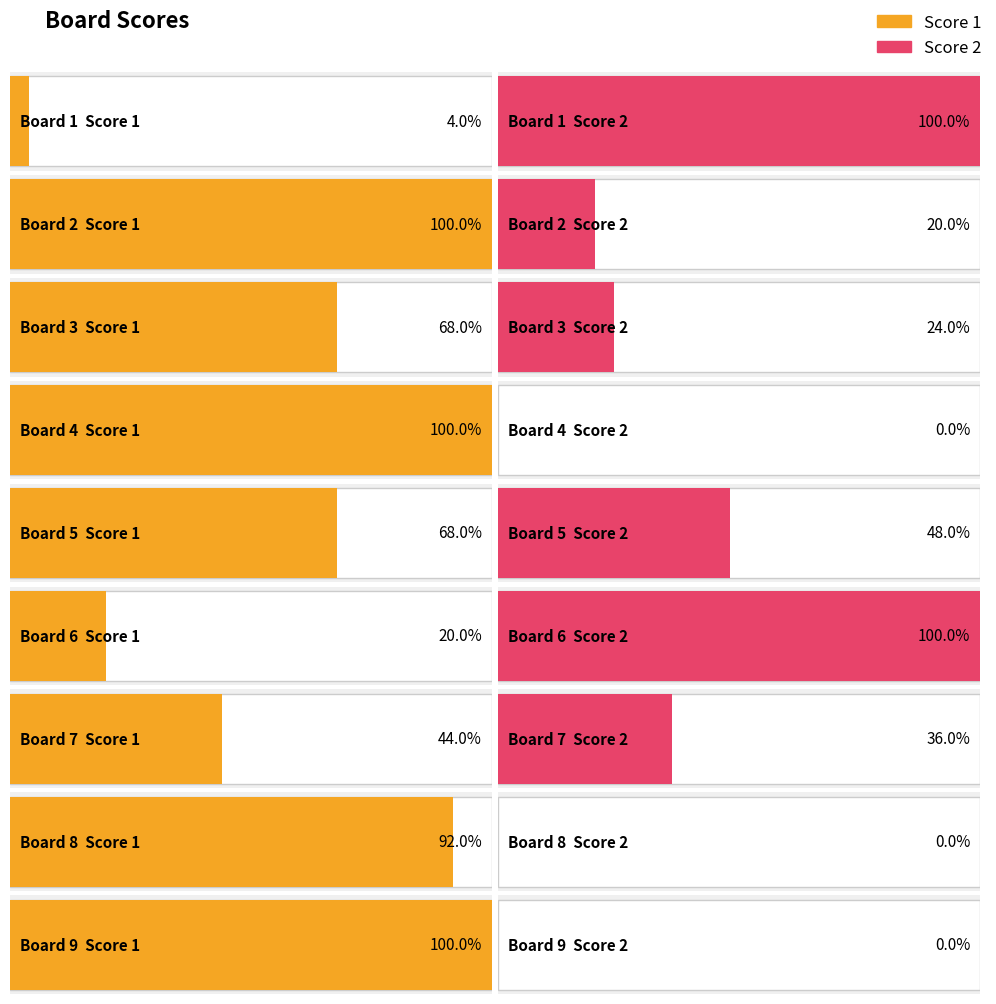

Does the chart contain any negative values?

No